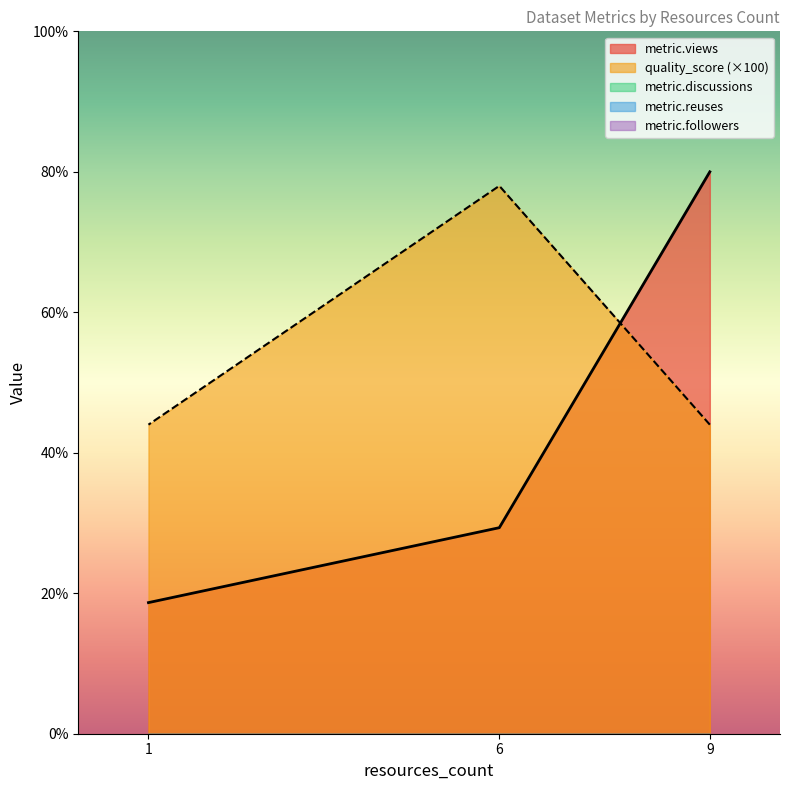

The quality_score series shows 0.2 at 6. True or false?

False